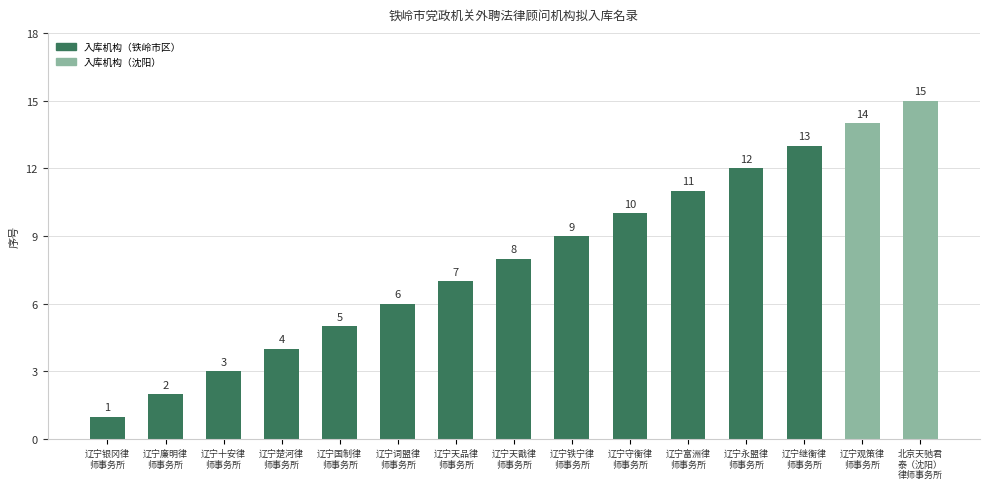

Between 辽宁观策律
师事务所 and 辽宁银冈律
师事务所, which is larger?

辽宁观策律
师事务所